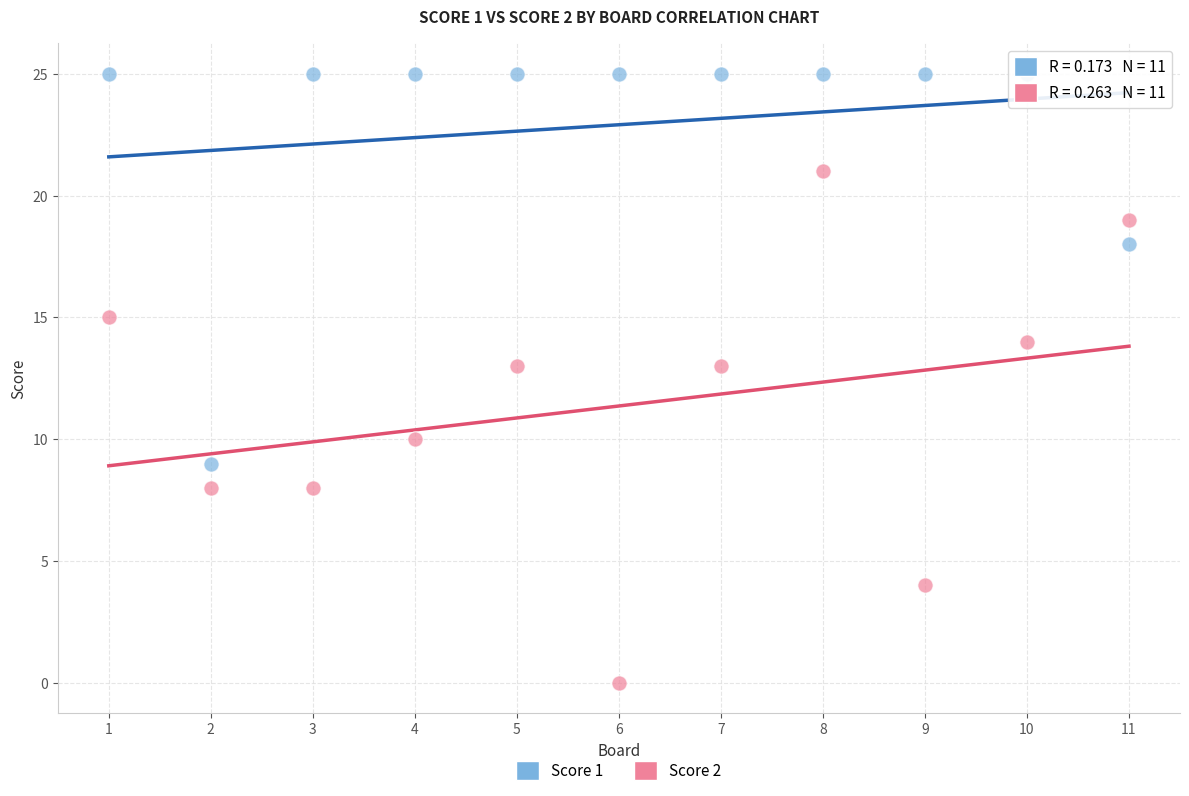

What is the X range (max minus min) for the scatter plot?

10